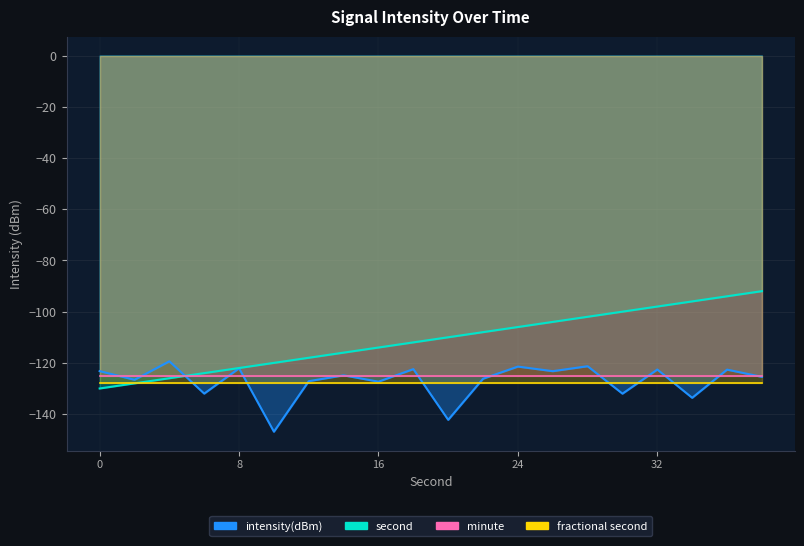

What is the value of the intensity(dBm) point at the 10th from the left?

-122.4